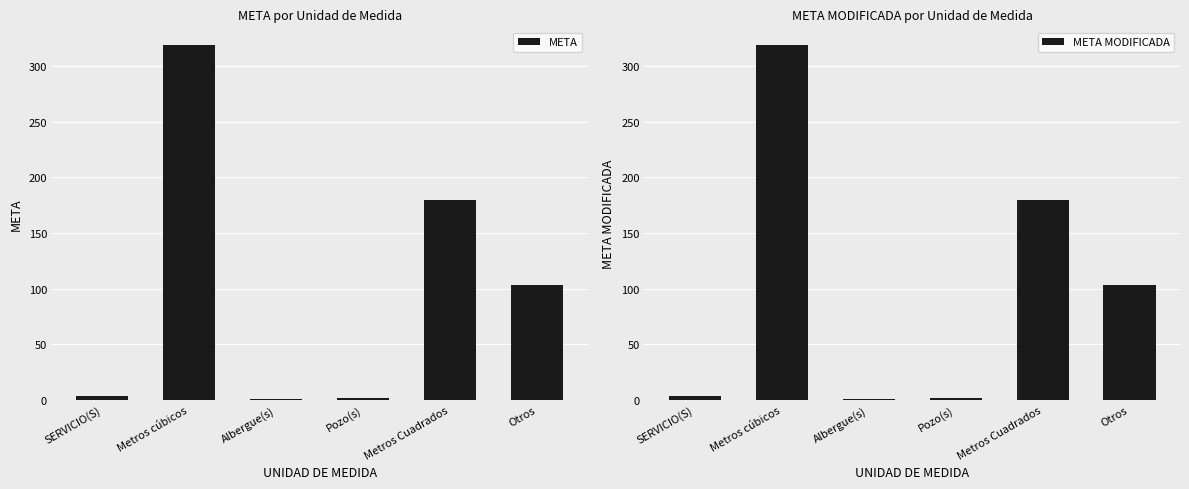

What is the highest value of the META series?

318.9